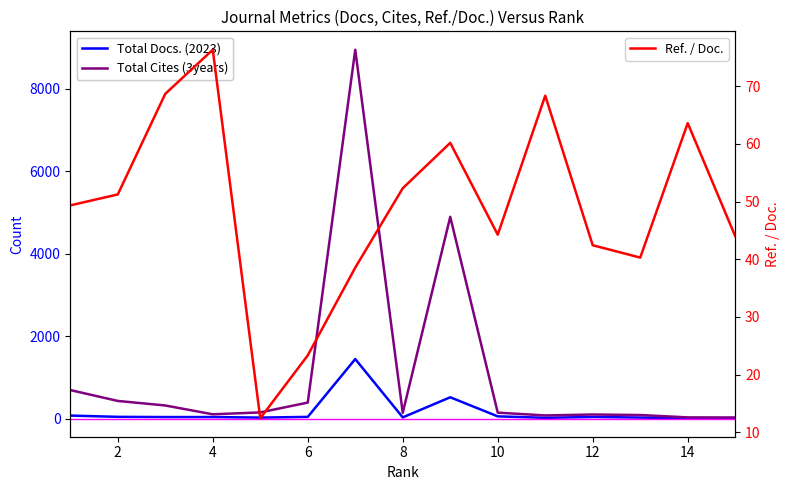

What are all the series names shown in the legend?

Total Docs. (2023), Total Cites (3years), Ref. / Doc.